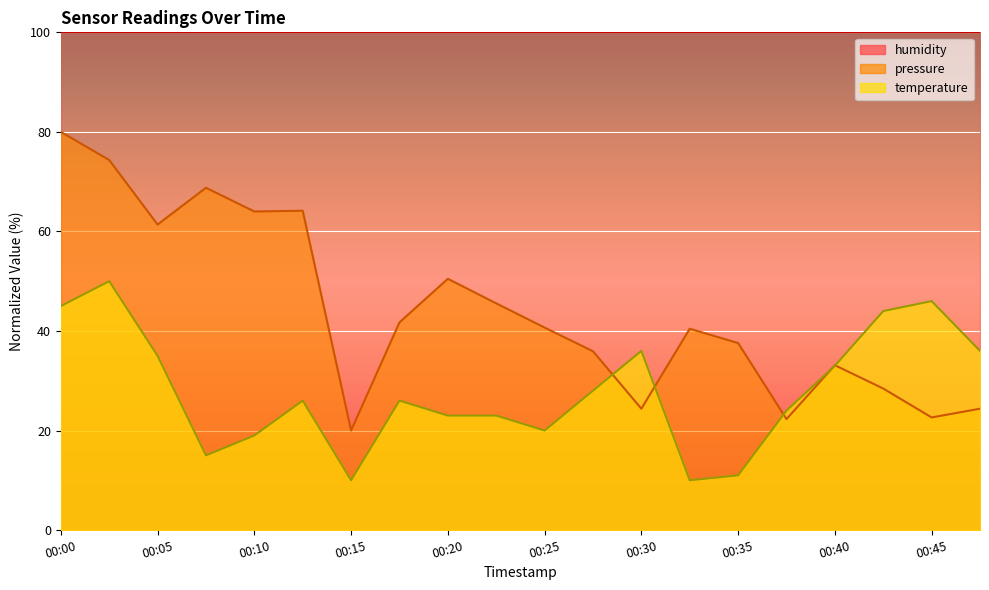

Which series has the largest total across all categories?

pressure